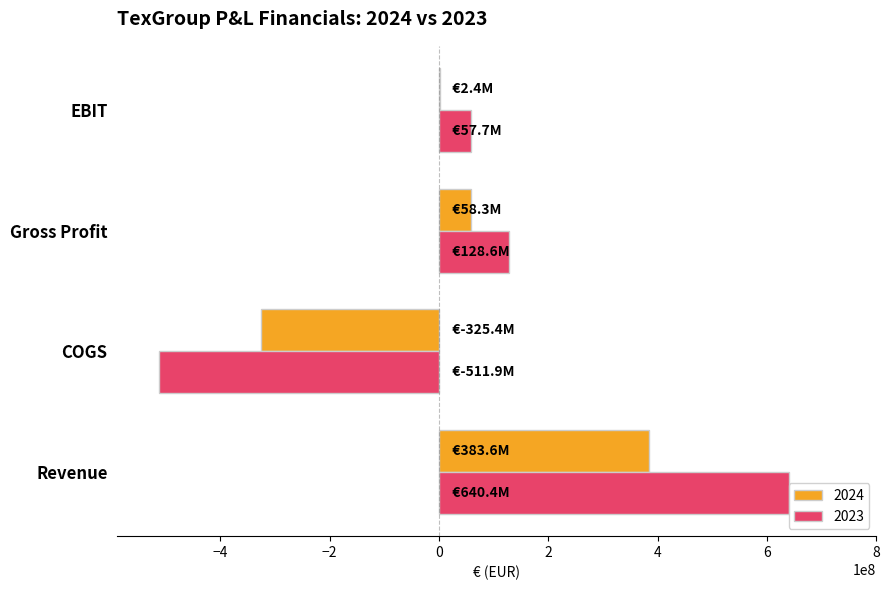

What is the difference between the maximum and minimum values in the 2023 series?

1152305555.2